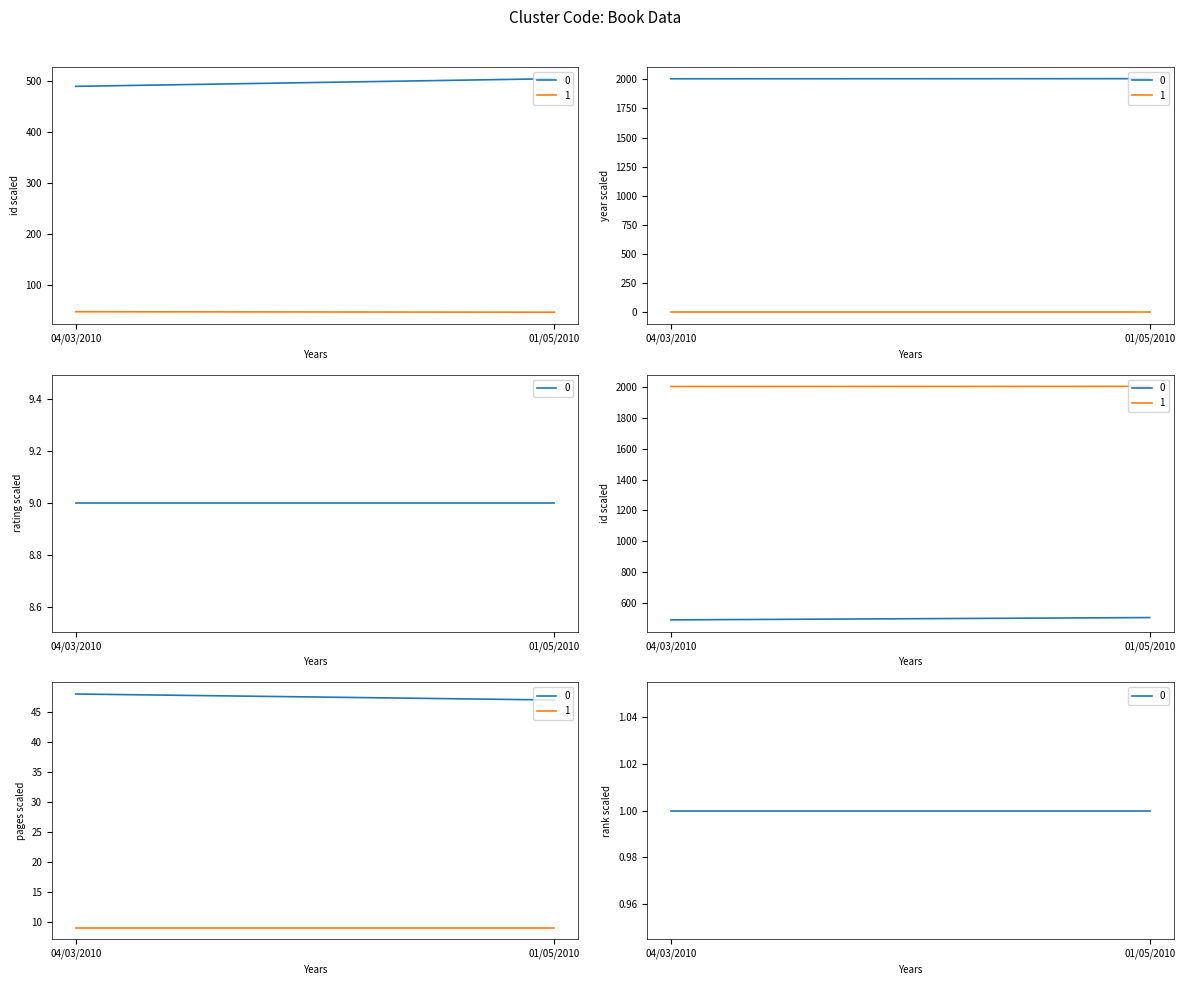

Does the chart display data point markers on the line(s)?

No